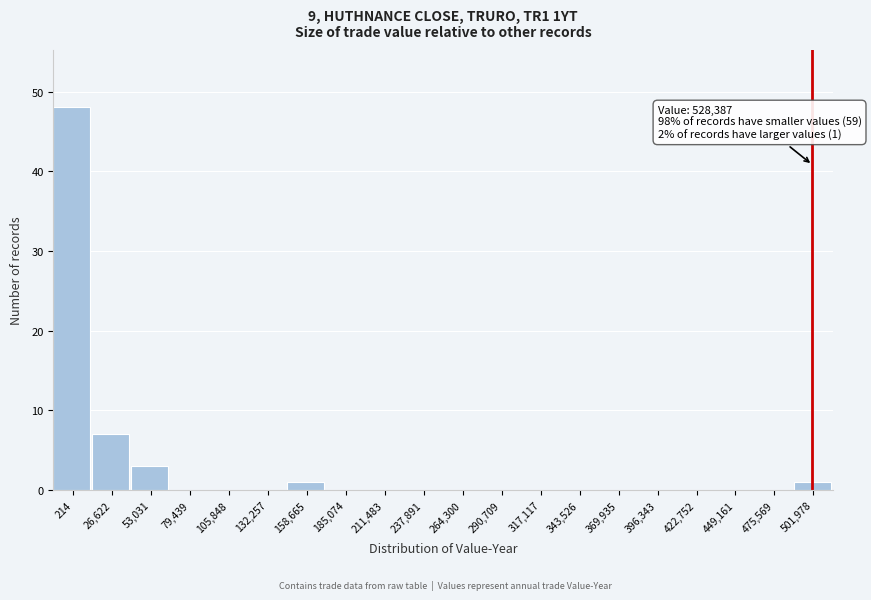

Reading left to right, what are all the values shown in this chart?

214=48	26,622=7	53,031=3	79,439=0	105,848=0	132,257=0	158,665=1	185,074=0	211,483=0	237,891=0	264,300=0	290,709=0	317,117=0	343,526=0	369,935=0	396,343=0	422,752=0	449,161=0	475,569=0	501,978=1